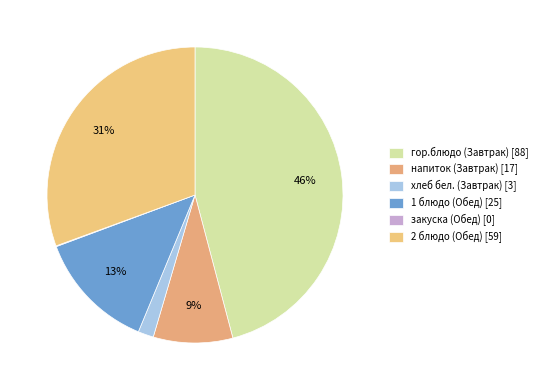

Does any single category account for the majority?

No